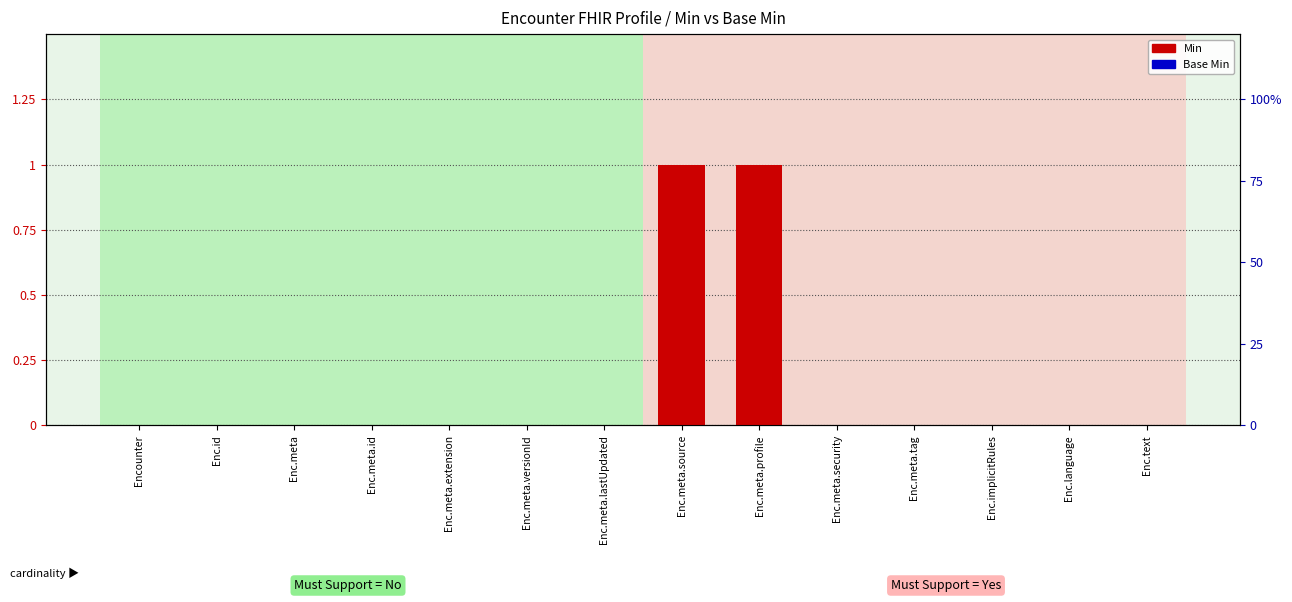

Which has a higher value, Enc.meta.extension or Enc.id?

Enc.meta.extension